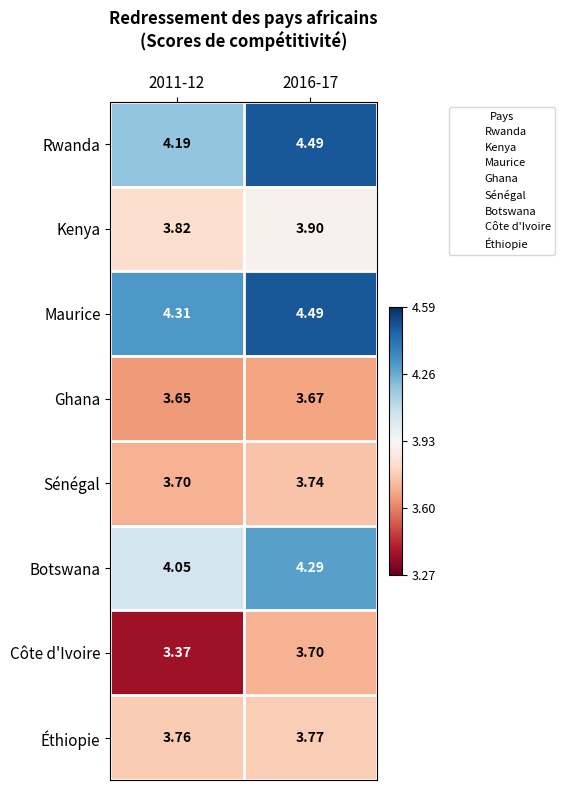

Between 2011-12 and 2016-17, which series saw the biggest shift?

Côte d'Ivoire